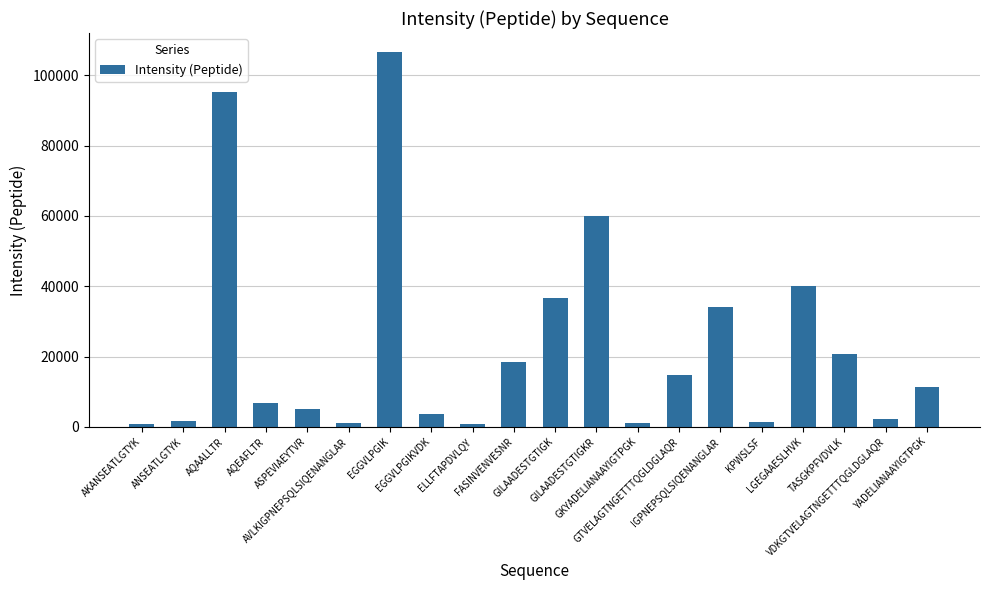

What is the greatest value displayed?

106726.7